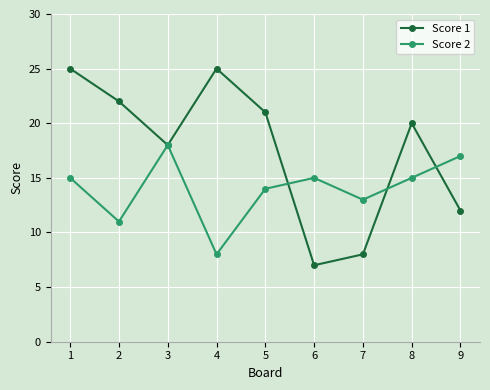

What is the value of the Score 1 point at the 6th from the left?

7